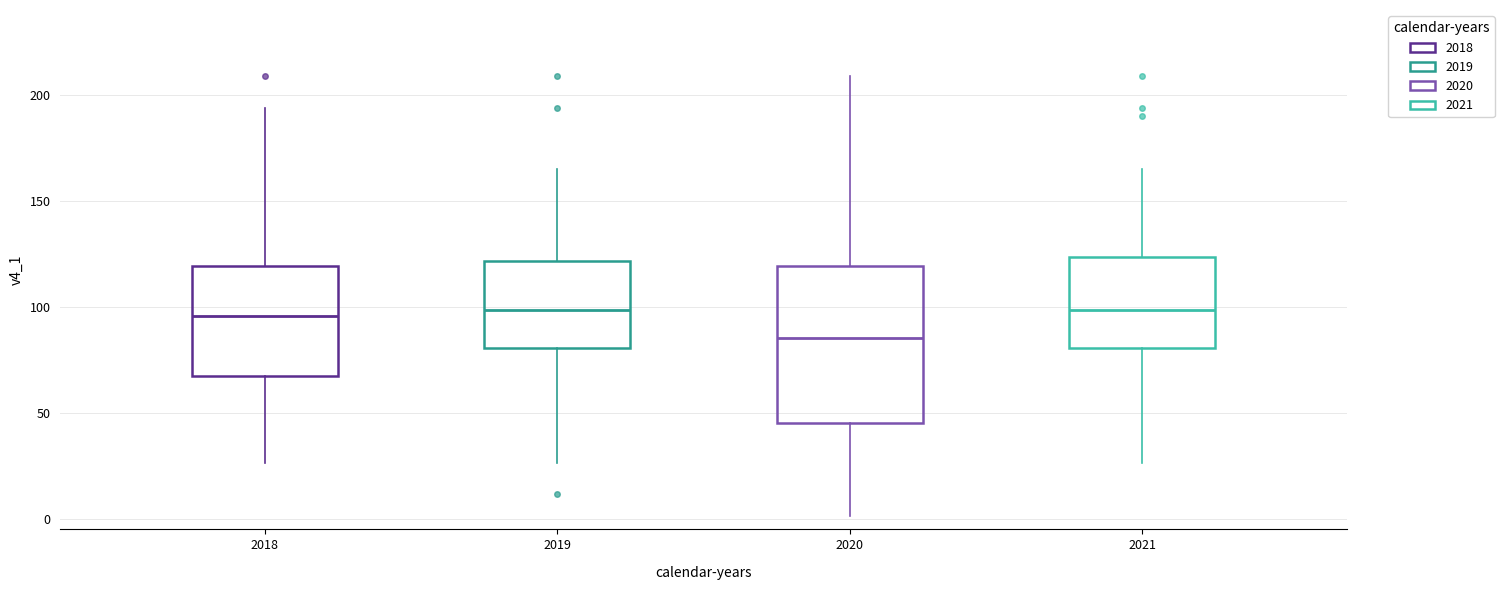

Reading left to right, transcribe this box plot: for each box, give where its median line is, the range the box spans, and where its two whiskers end, as read against the y-axis. The values are not printed on the chart, so give them approximately, as read against the axis.

2018: median 95, box 65 to 120, whiskers 25 to 195
2019: median 100, box 80 to 120, whiskers 25 to 165
2020: median 85, box 45 to 120, whiskers 0 to 210
2021: median 100, box 80 to 125, whiskers 25 to 165